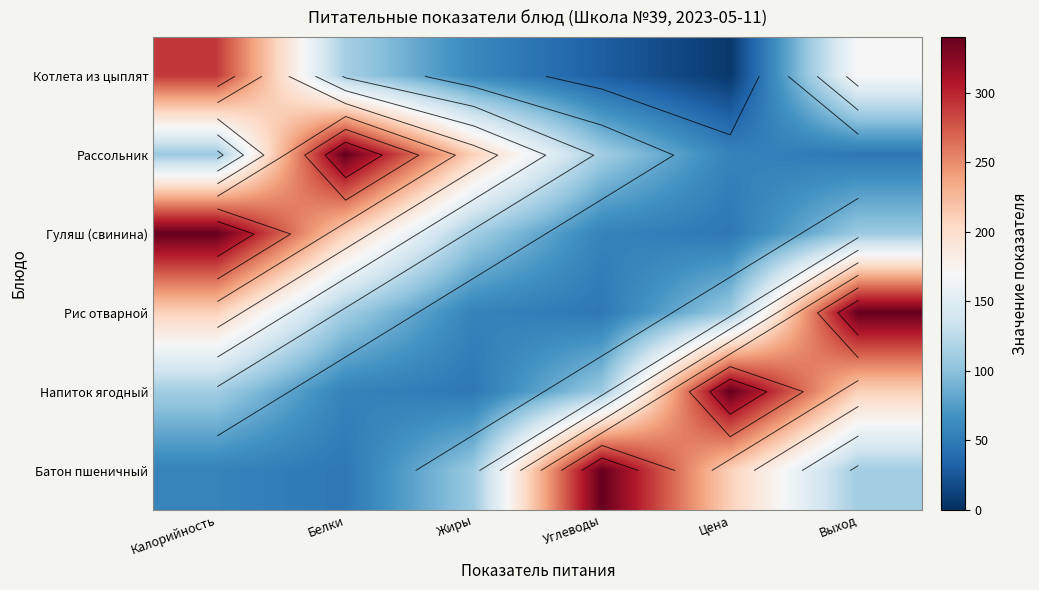

At which category does the chart reach its minimum across all series?

Цена